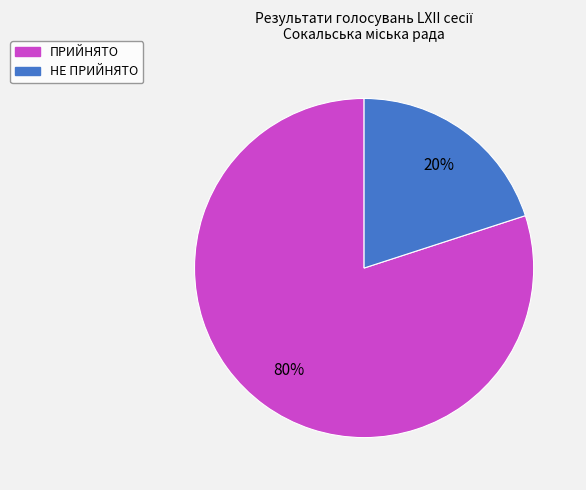

Combined, do НЕ ПРИЙНЯТО and ПРИЙНЯТО account for over 50%?

Yes